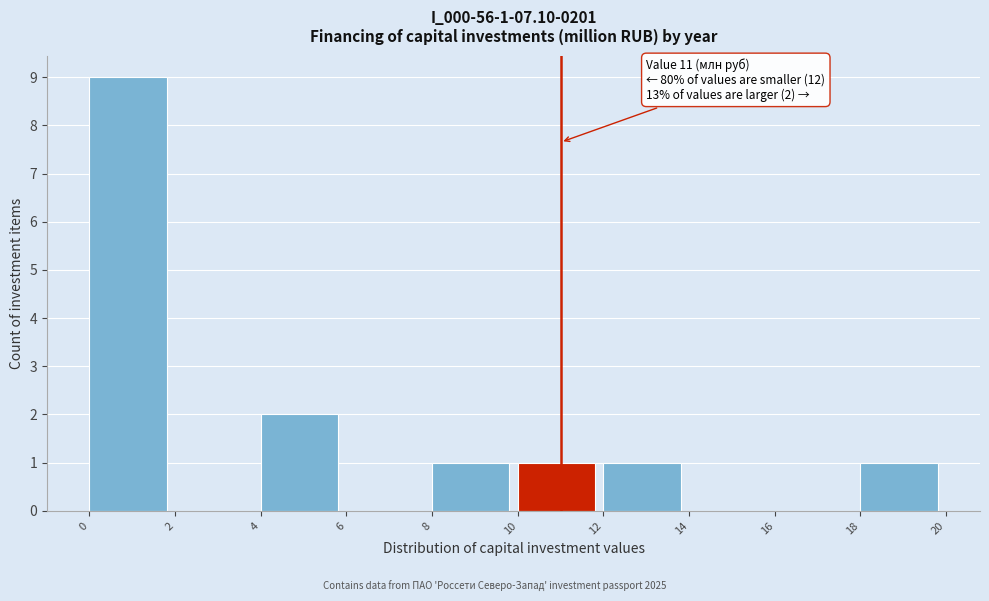

Over which range of the x-axis is the bar tallest?

0 to 2